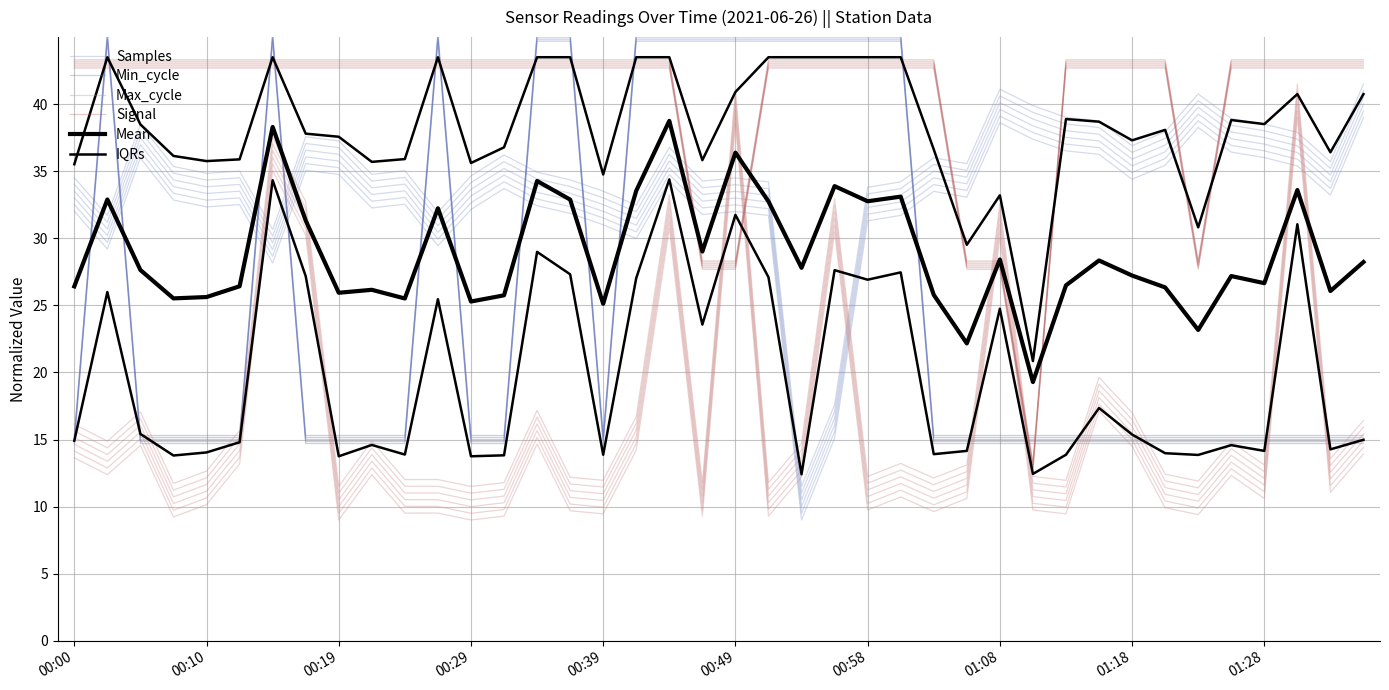

What are all the series names shown in the legend?

Samples, Min_cycle, Max_cycle, Signal, Mean, IQRs